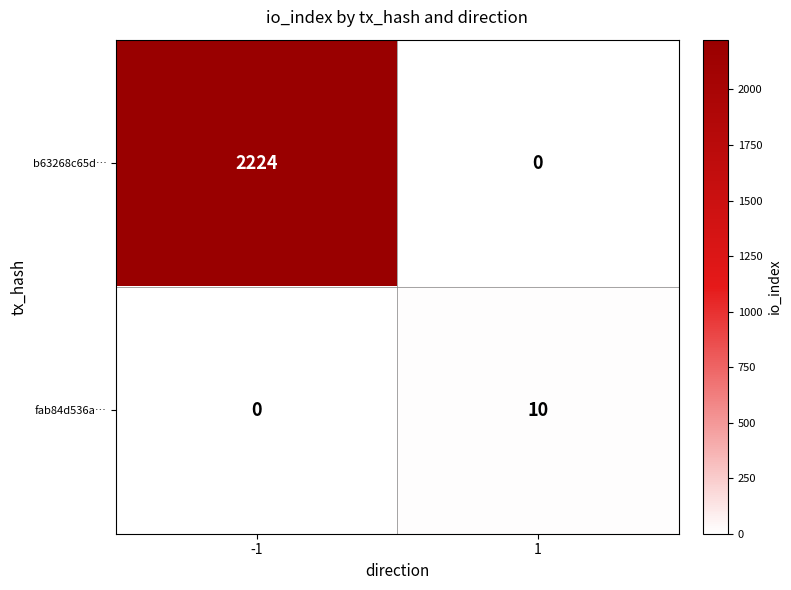

What is the greatest value displayed?

2224